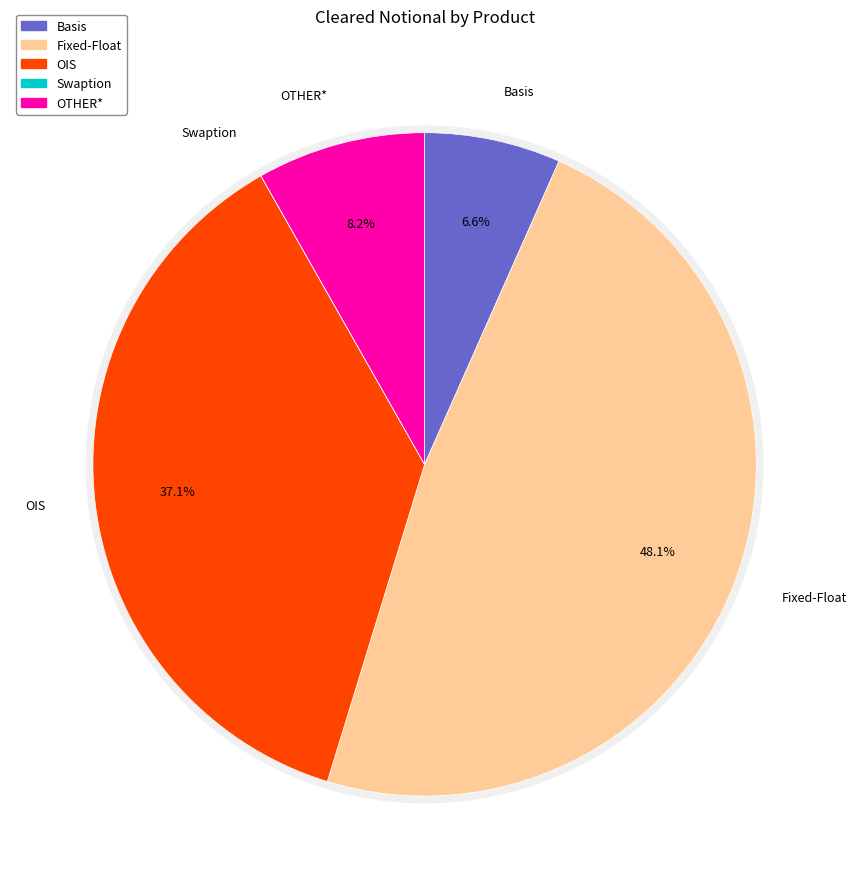

How many slices are in this pie chart?

5